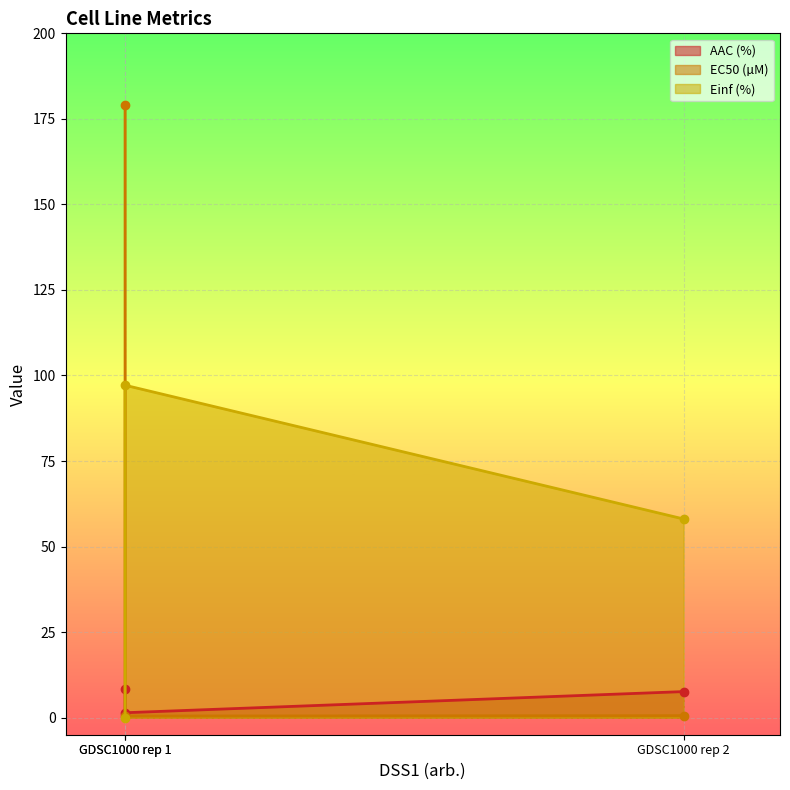

What is the sum of all AAC (%) values?

17.3